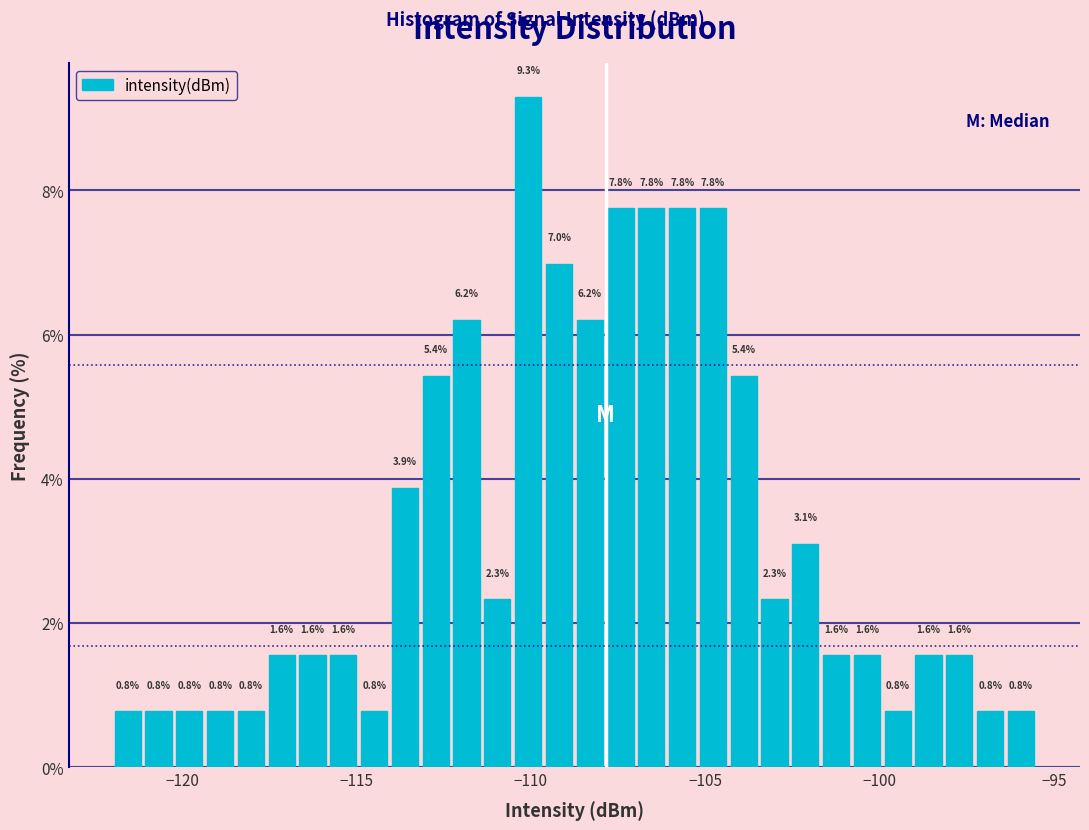

Read against the x-axis, roughly where is the centre of the tallest bar?

-110.0